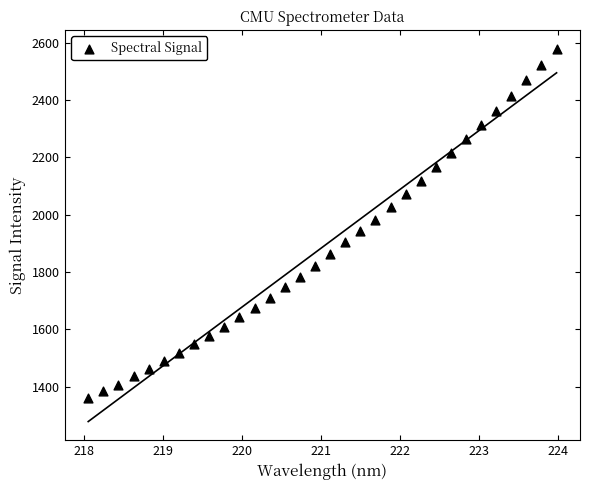

What is the range of X values (max minus min)?

5.9